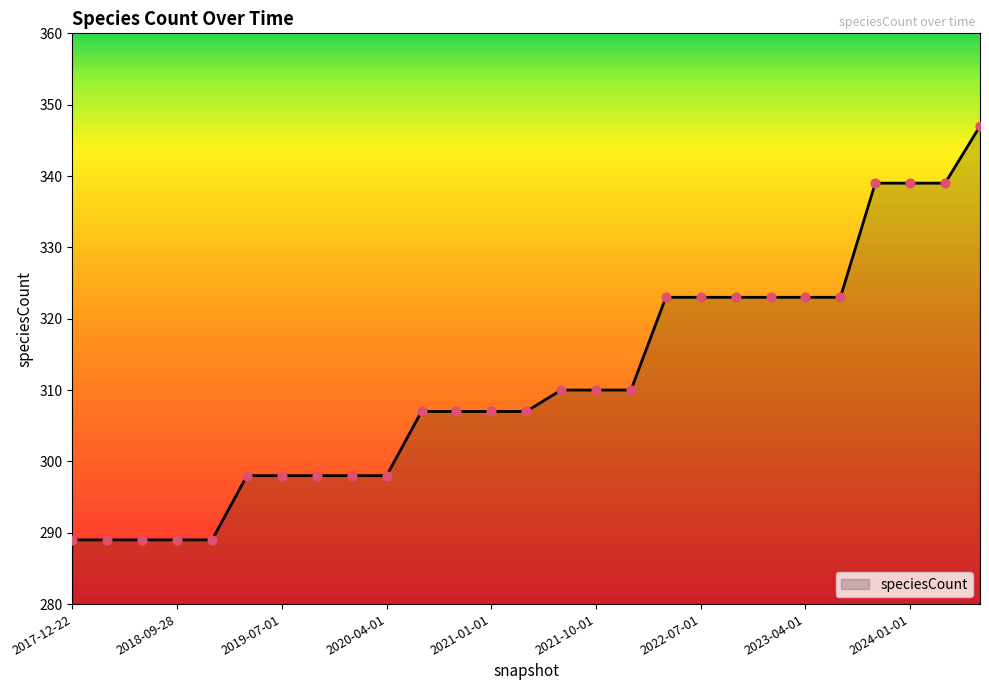

What is the greatest value displayed?

347